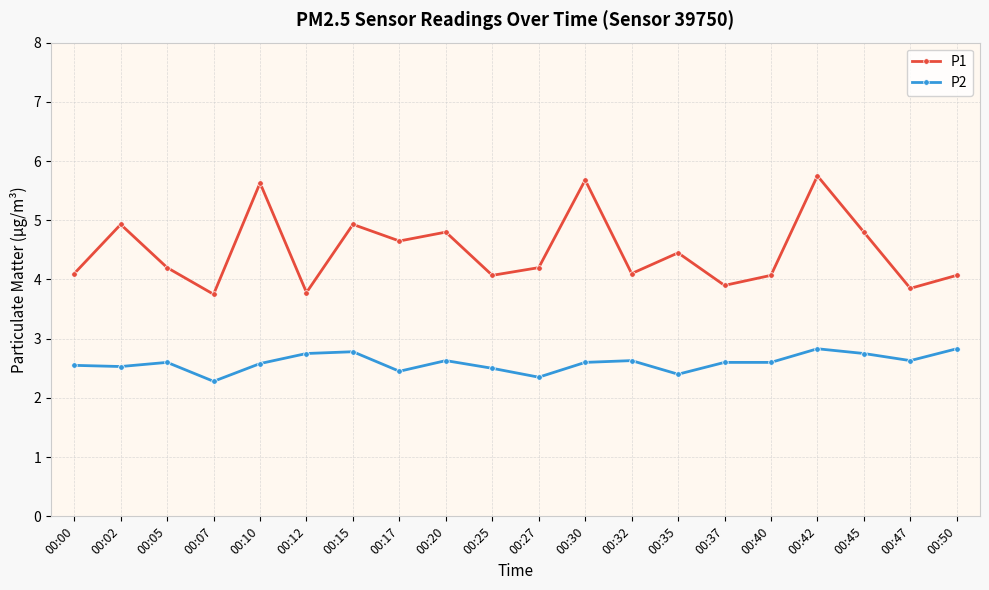

Is the value of P2 at 00:25 greater than the value of P1 at 00:15?

No